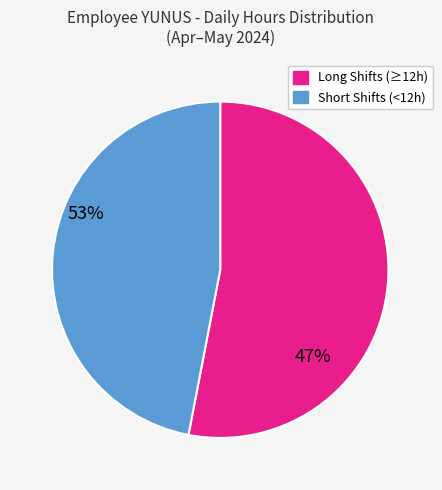

Does any single category account for the majority?

Yes